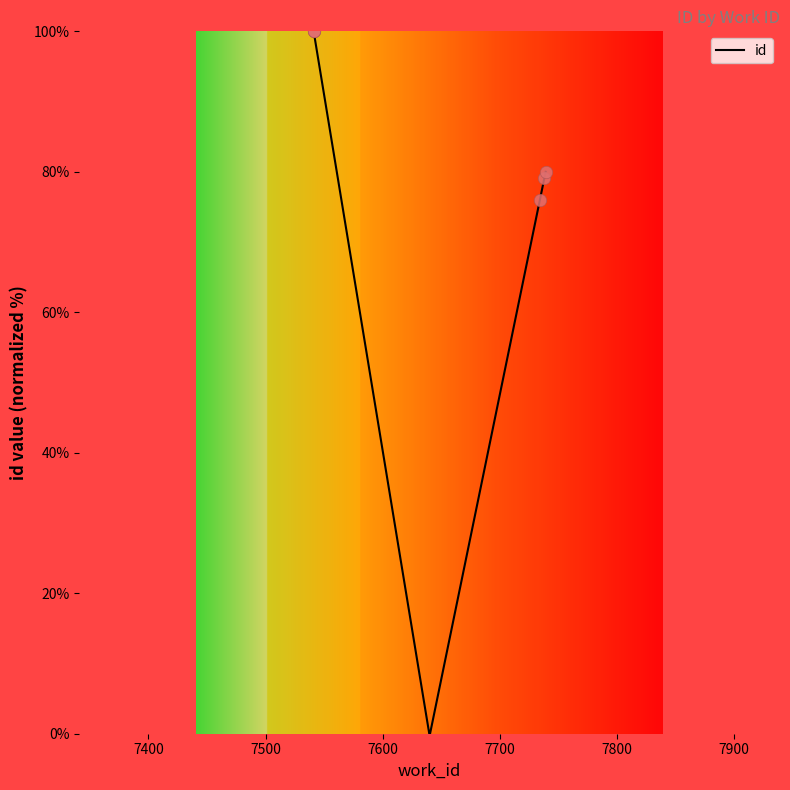

Which has a higher value, 7738 or 7541?

7541